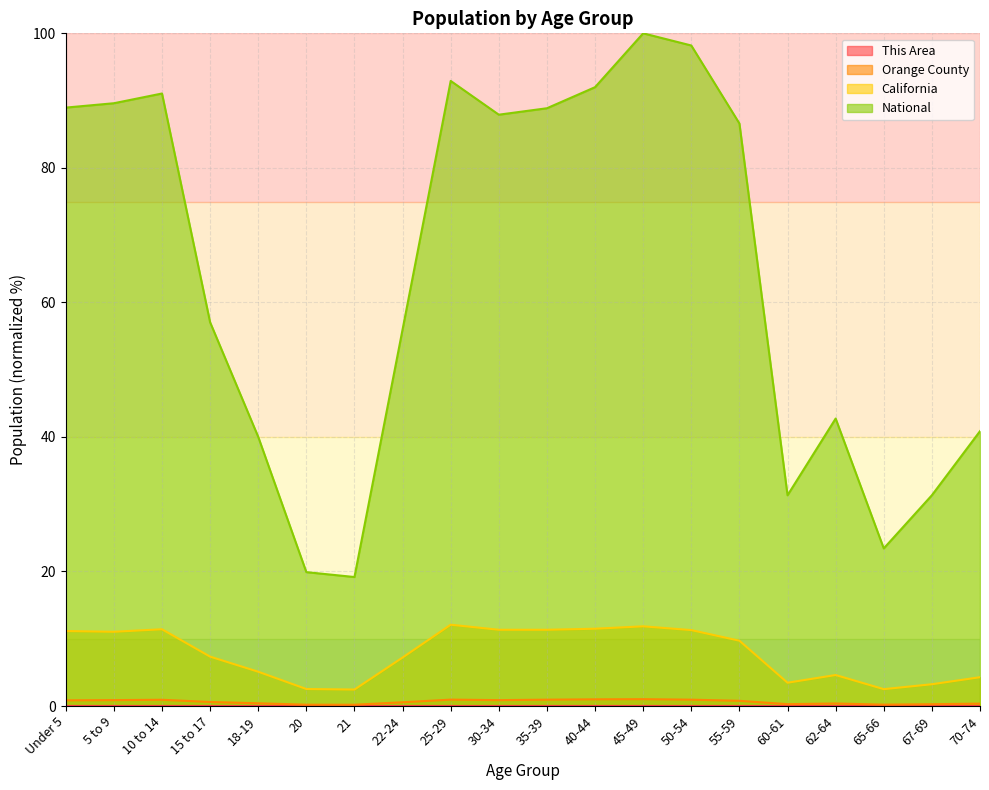

The value of Orange County at 67-69 is 0.4. True or false?

False